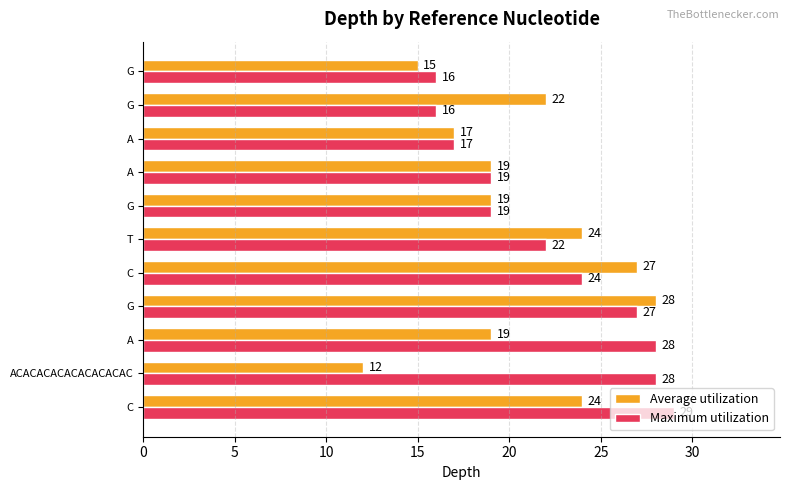

How many data points in Maximum utilization are less than 22?

5